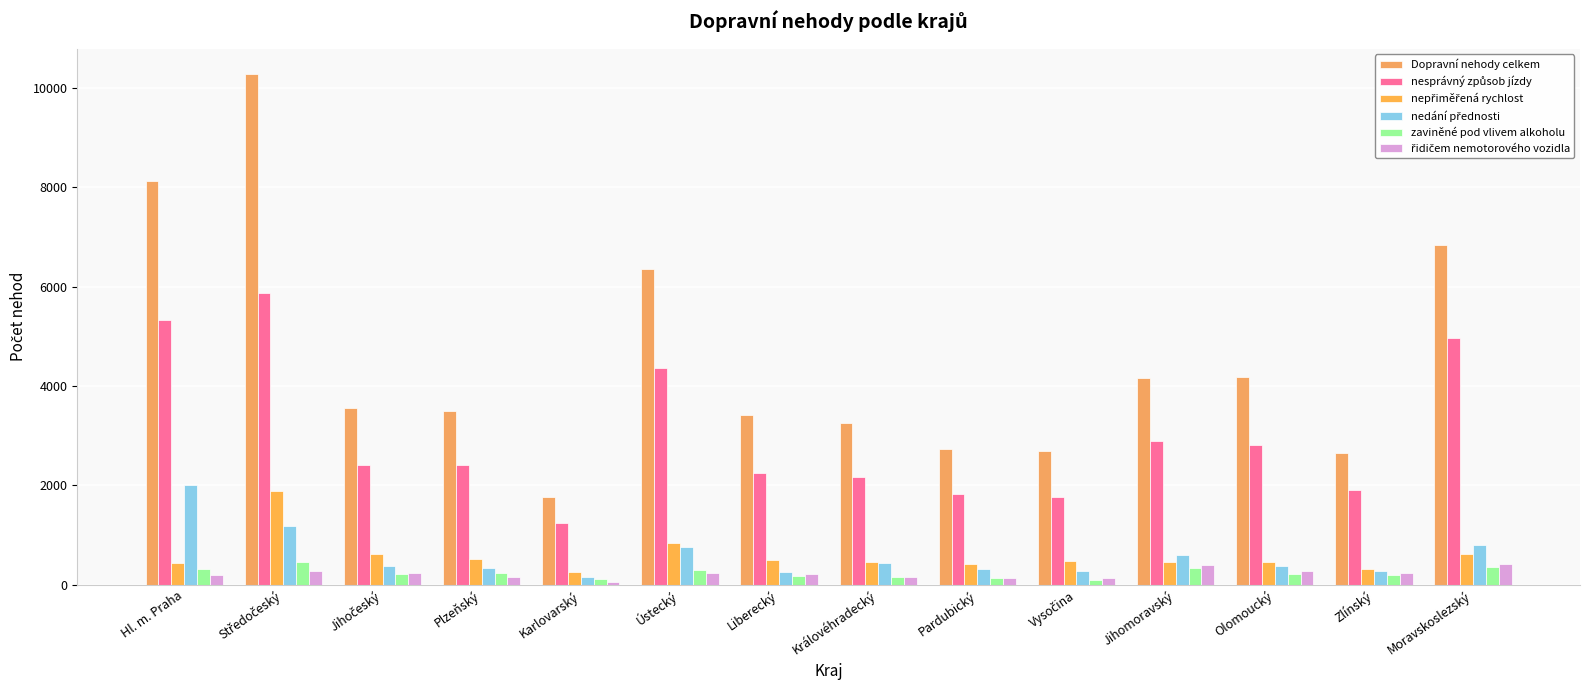

What is the difference between the highest and lowest values at Karlovarský?

1714